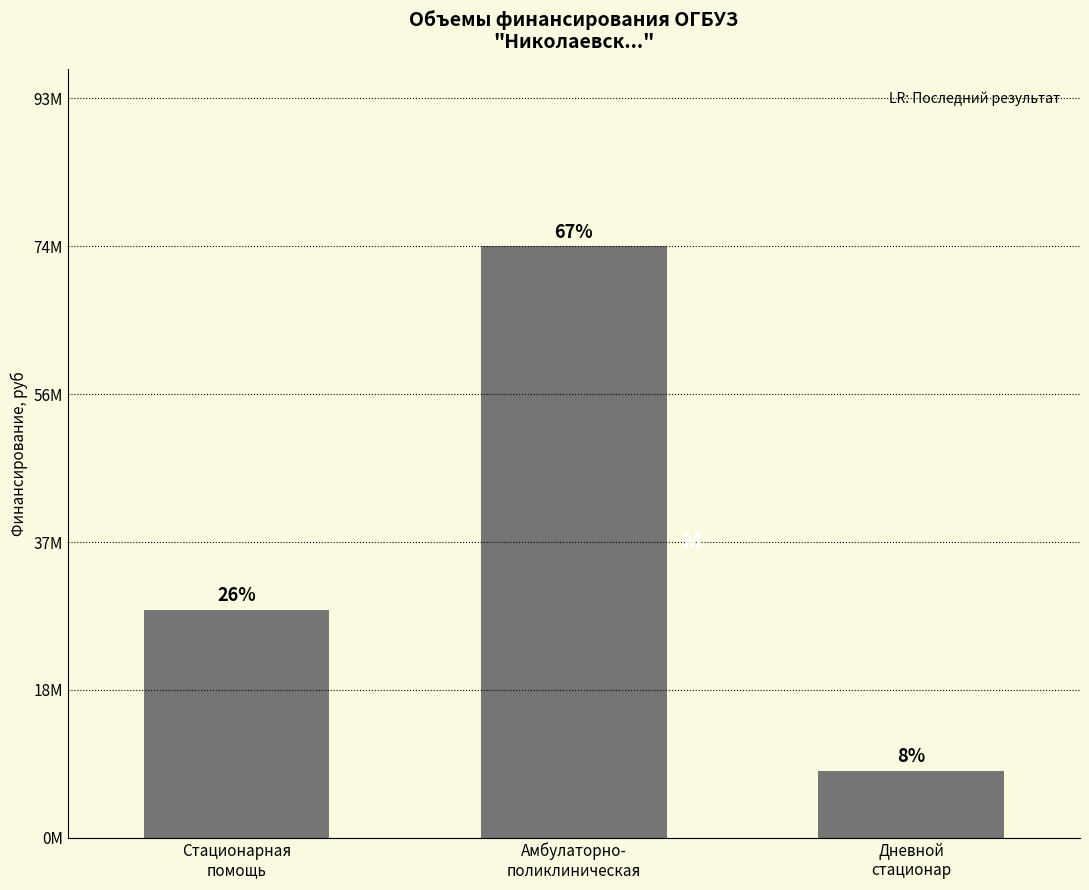

What is the difference between the values at Стационарная
помощь and Амбулаторно-
поликлиническая?

45956486